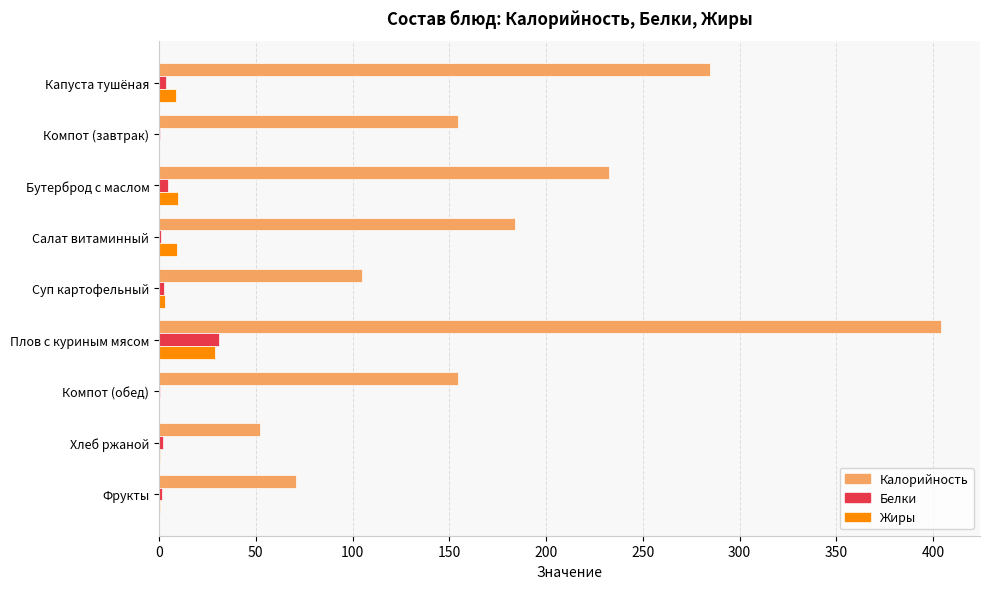

Which category has the highest value in the Калорийность series?

Плов с куриным мясом